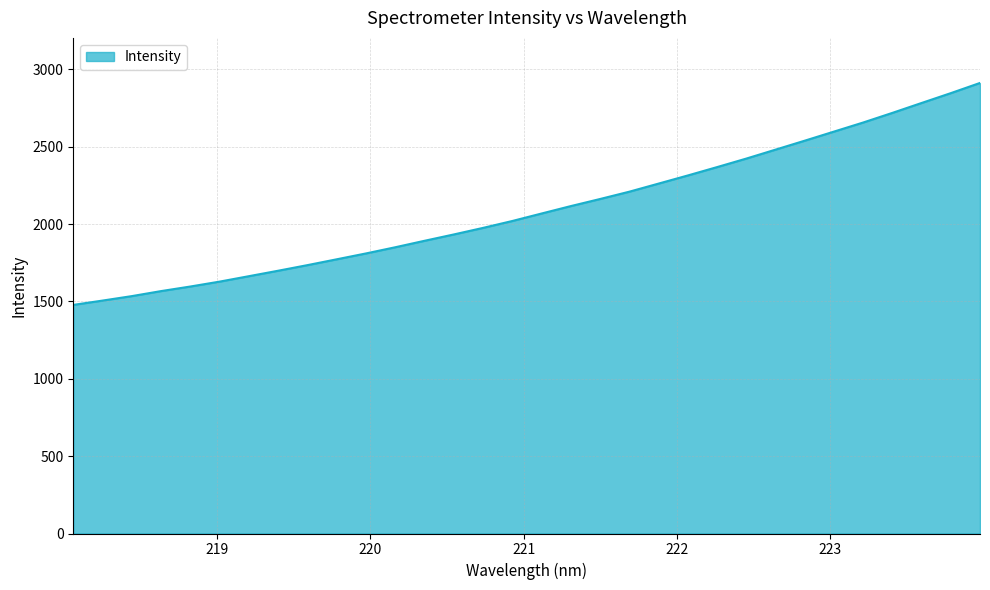

What is the minimum value shown in the chart?

1477.4